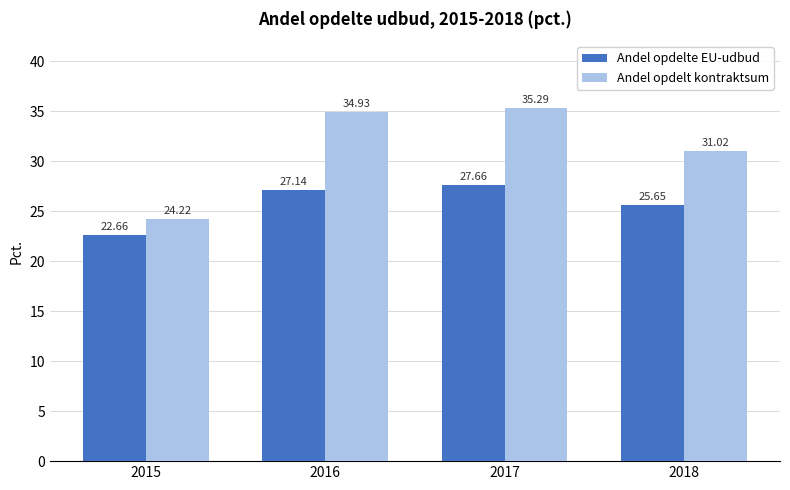

Where does the Andel opdelt kontraktsum series first go above 34?

2016